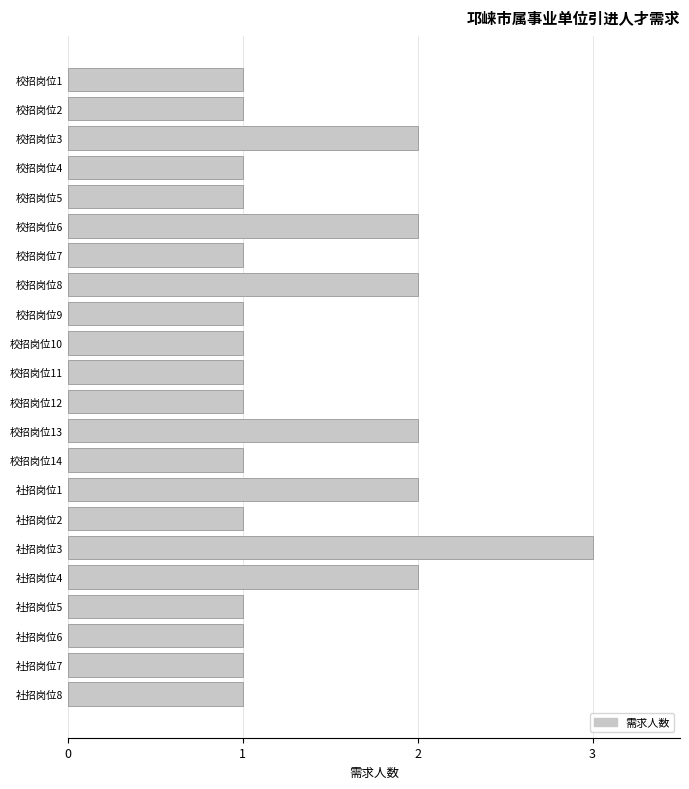

Which has a higher value, 社招岗位1 or 社招岗位7?

社招岗位1